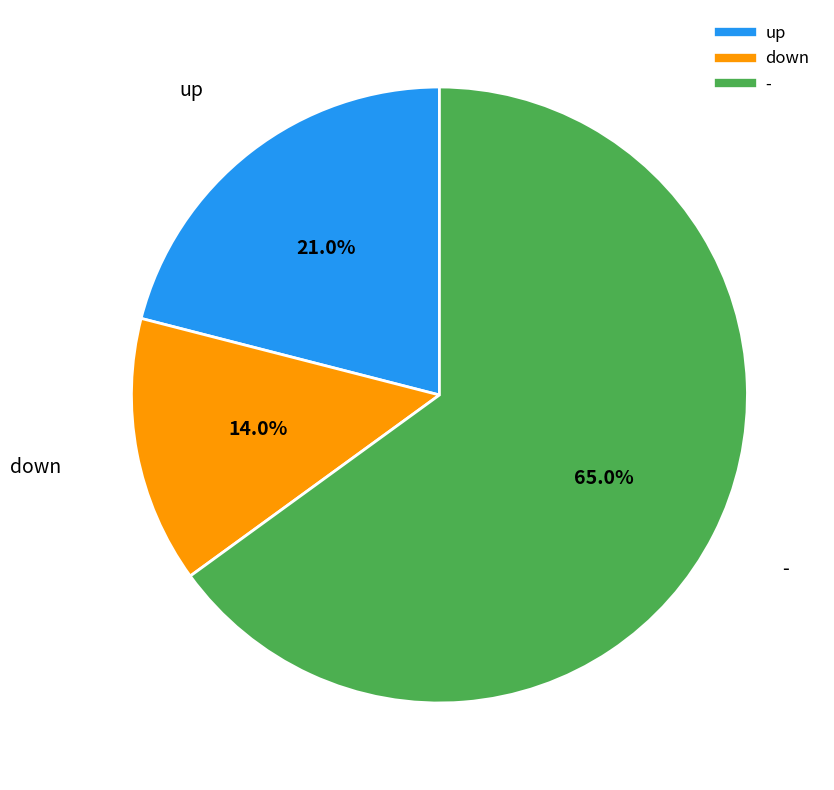

Does - represent more than half of the total?

Yes